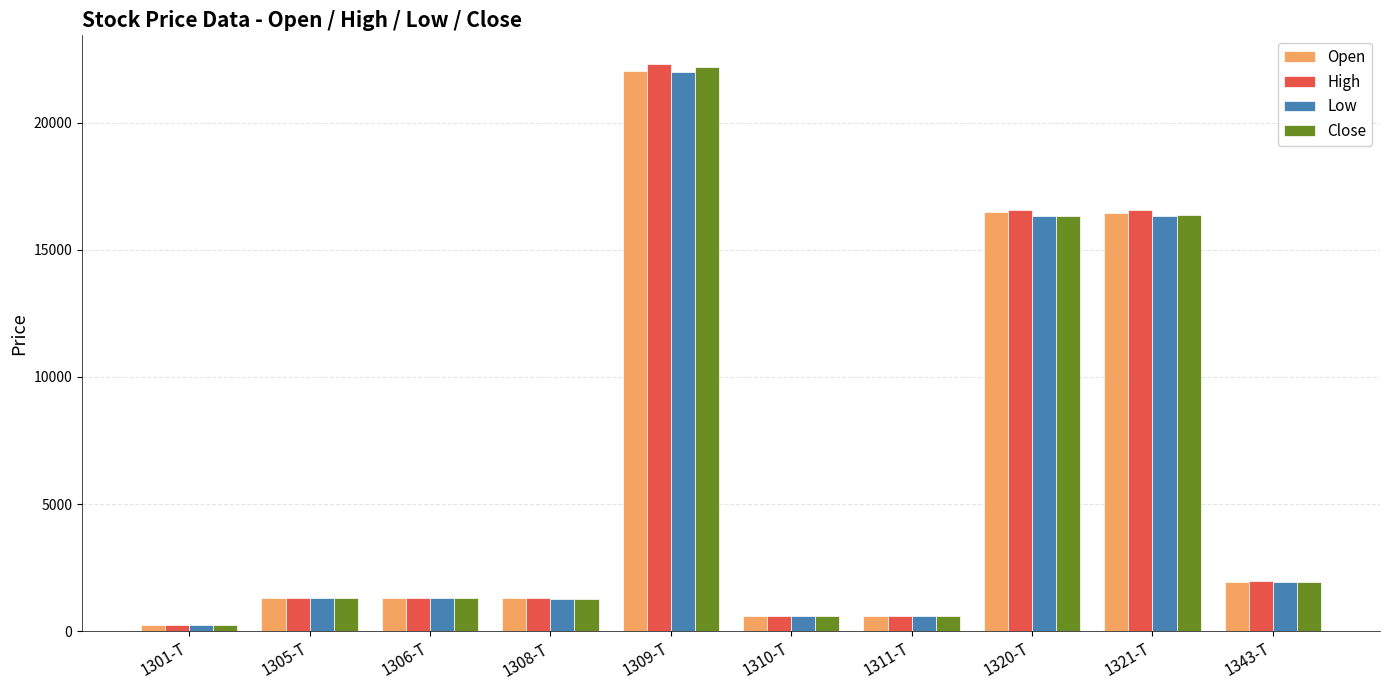

Which series has the widest spread of values?

High